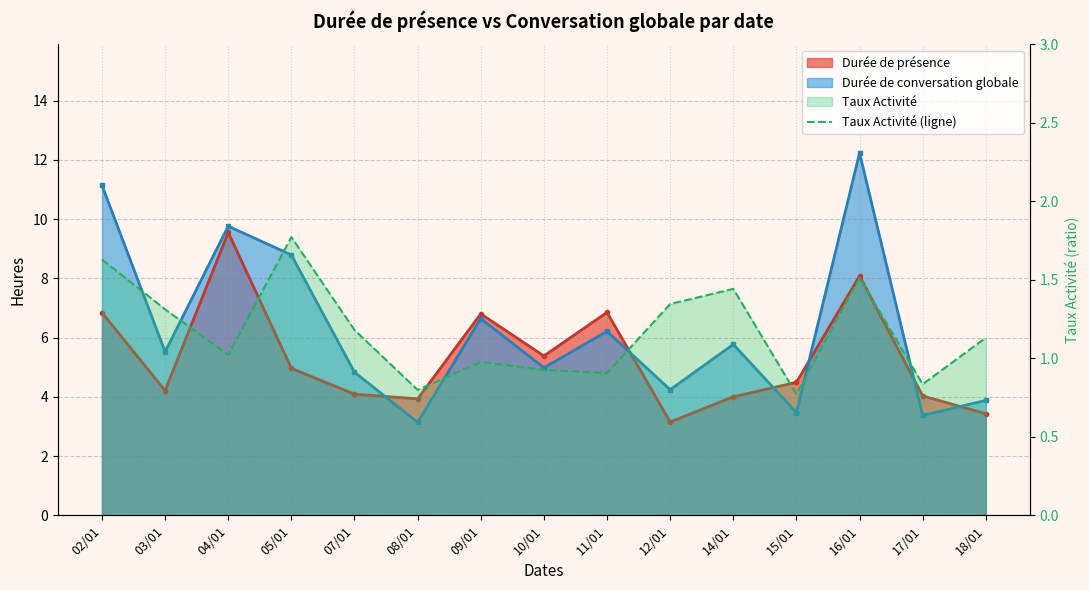

Reading left to right, transcribe all the data shown in this chart.

1.6	1.3	1.0	1.8	1.2	0.8	1.0	0.9	0.9	1.3	1.4	0.8	1.5	0.8	1.1